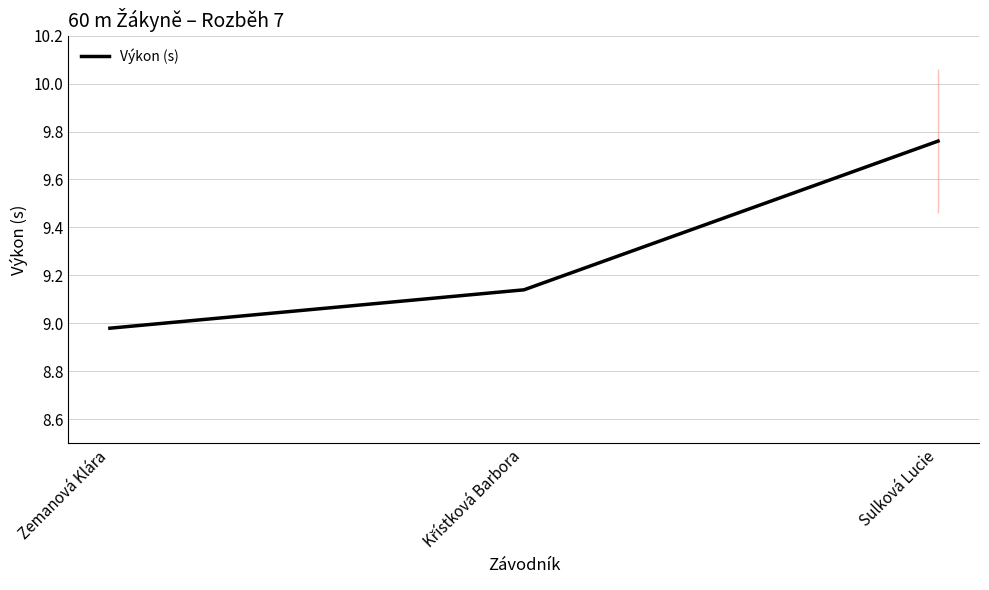

How many data points are above 9?

2